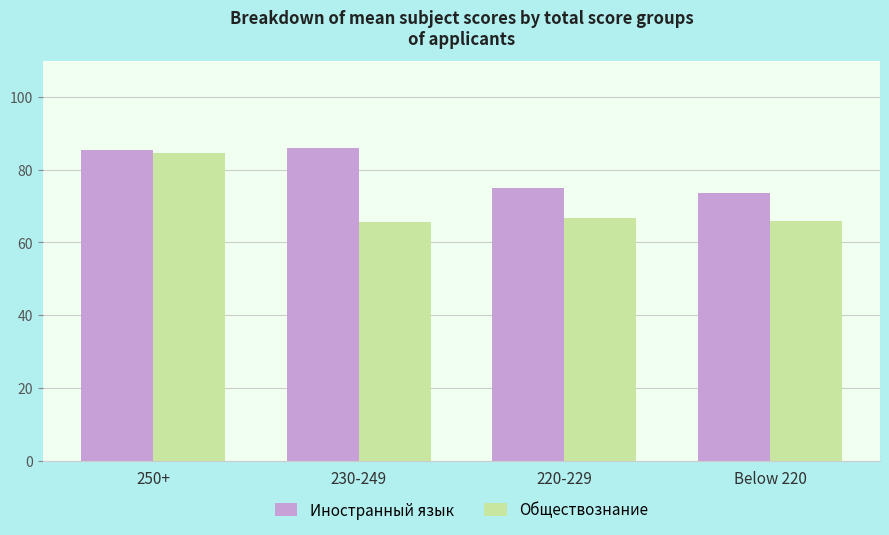

Count the number of categories in the chart.

4